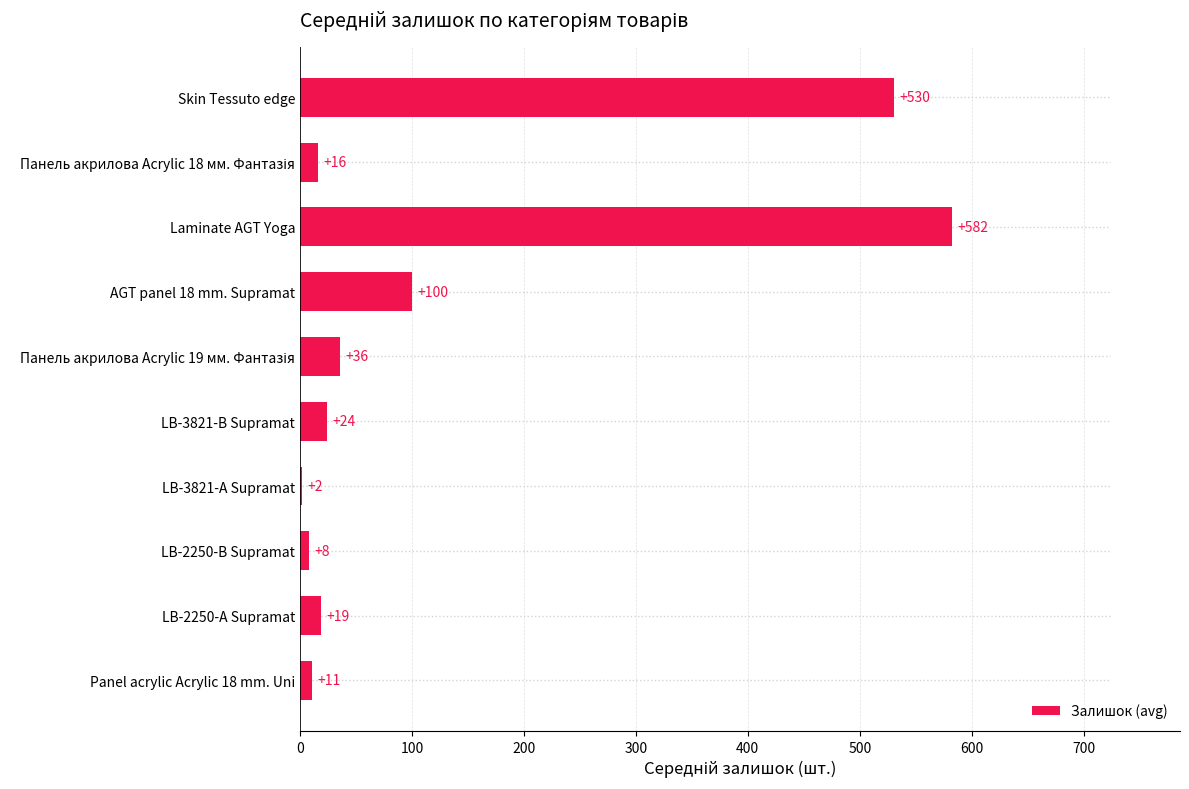

Where is the data nearest to the value 292?

AGT panel 18 mm. Supramat